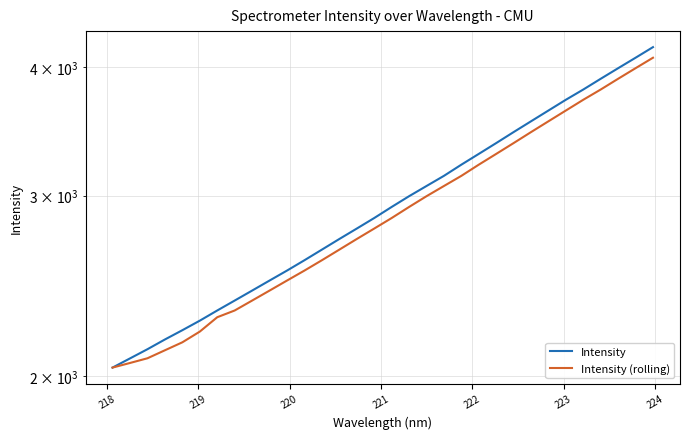

Does the chart display data point markers on the line(s)?

No